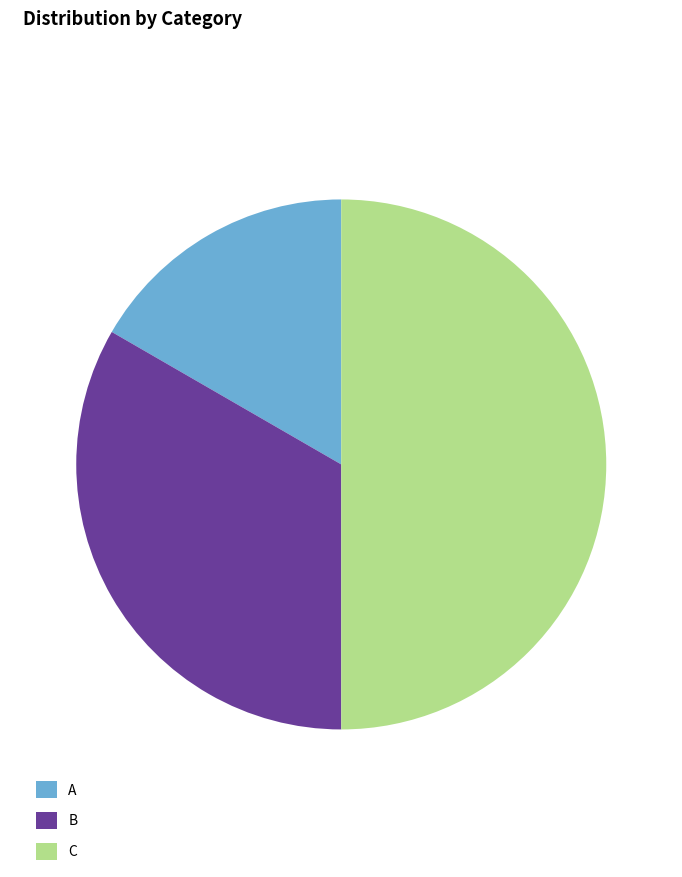

Do C and A together represent more than half of the pie?

Yes